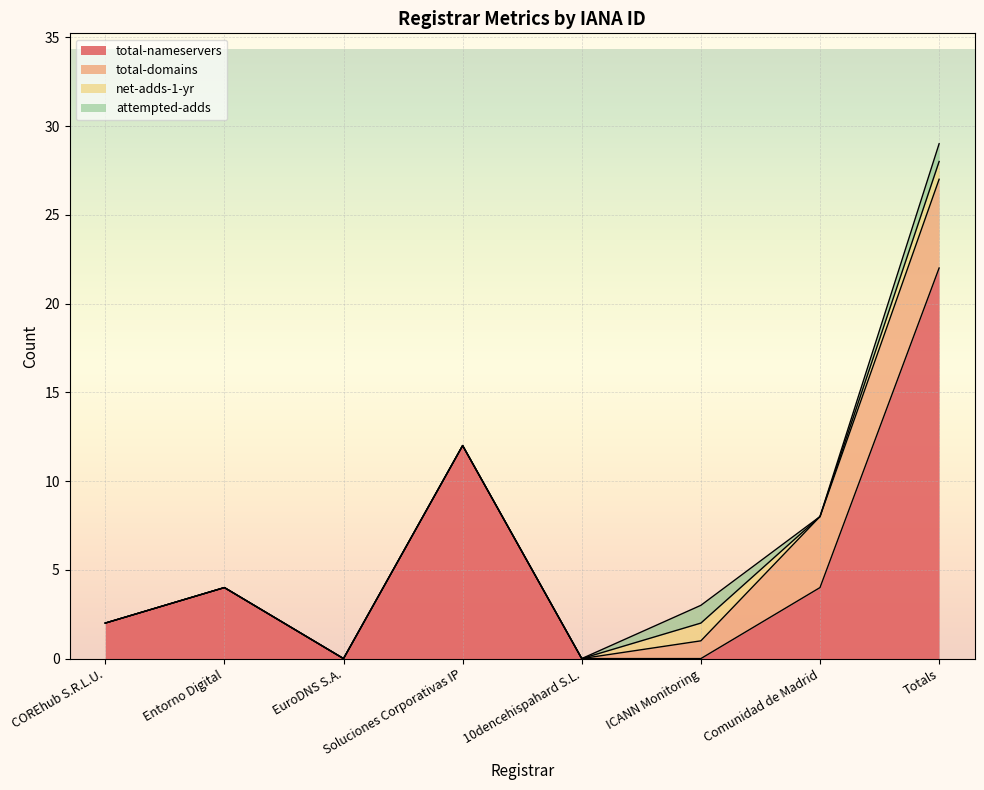

True or false: total-nameservers has more than 1 interior local peaks.

True